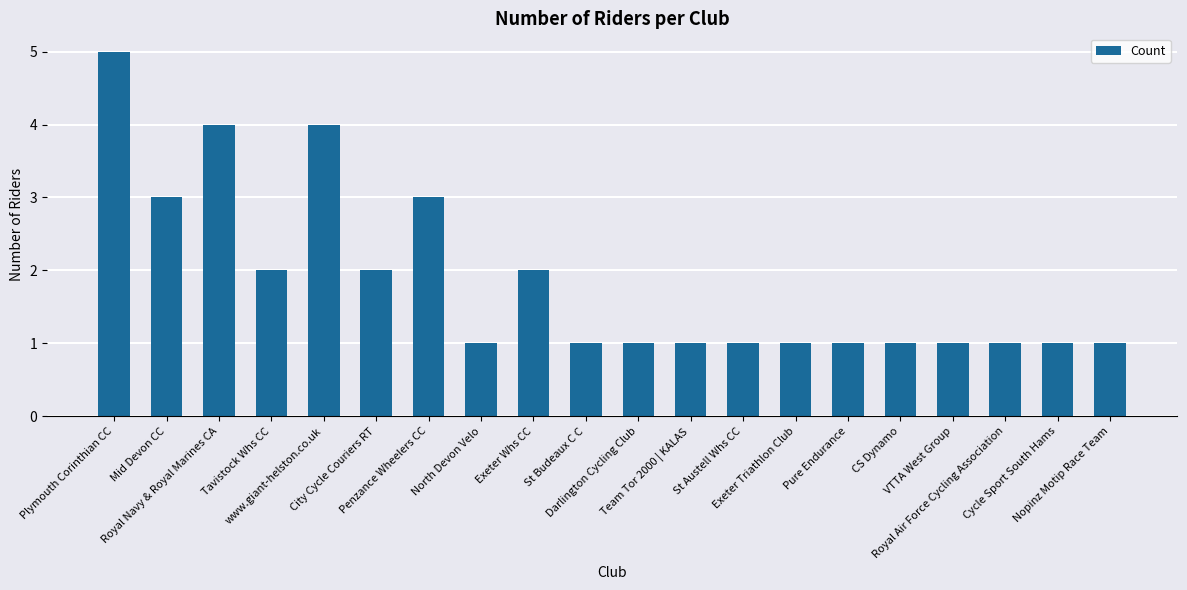

How many values are between 1 and 3?

17